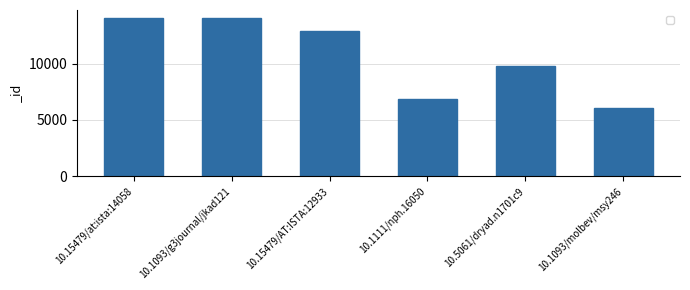

What is the label of the 4th bar from the left?

10.1111/nph.16050